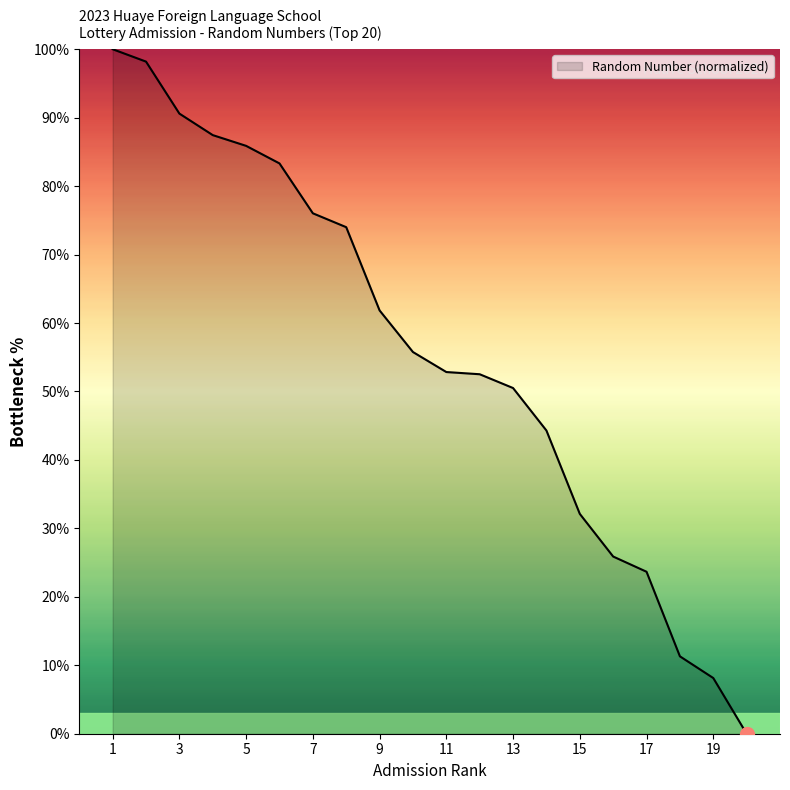

What is the difference between the maximum and minimum values?

100.0